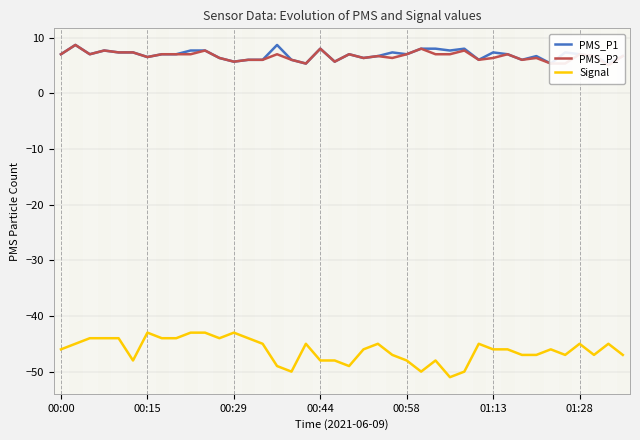

The PMS_P1 series shows 7.0 at 20. True or false?

True